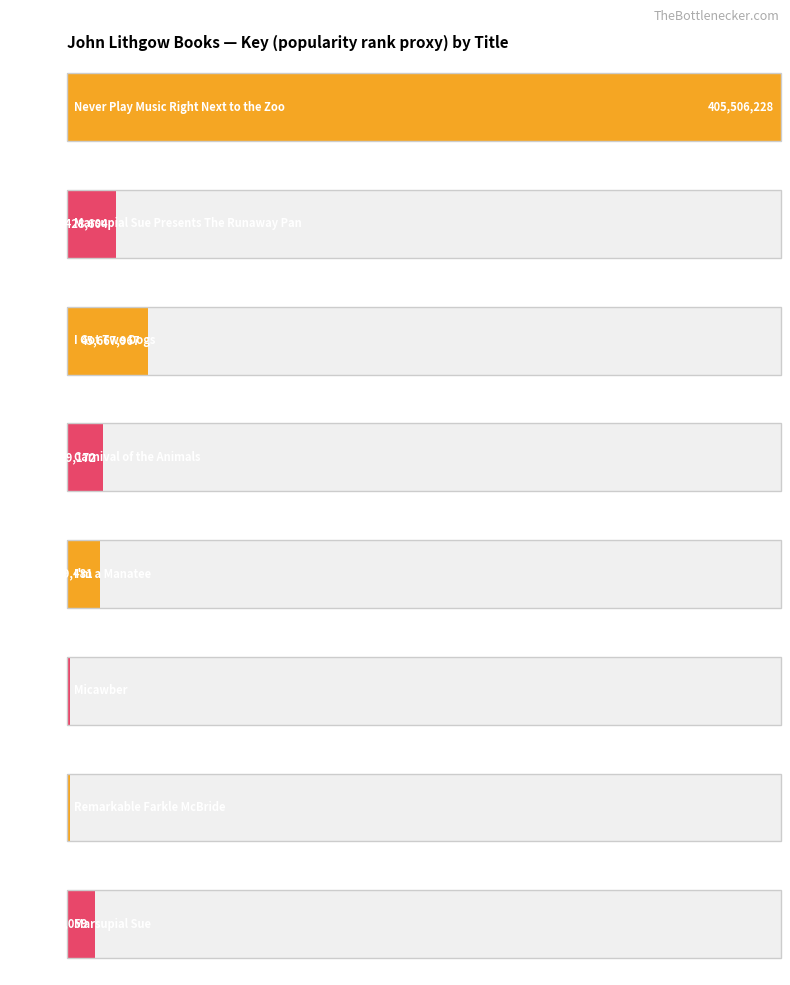

What is the greatest value displayed?

405506228